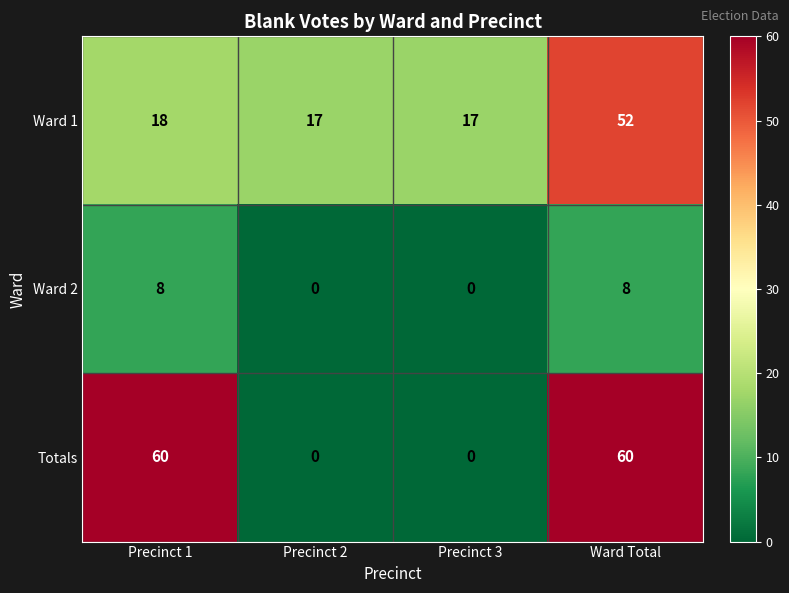

How many Totals values are between 0 and 60?

4